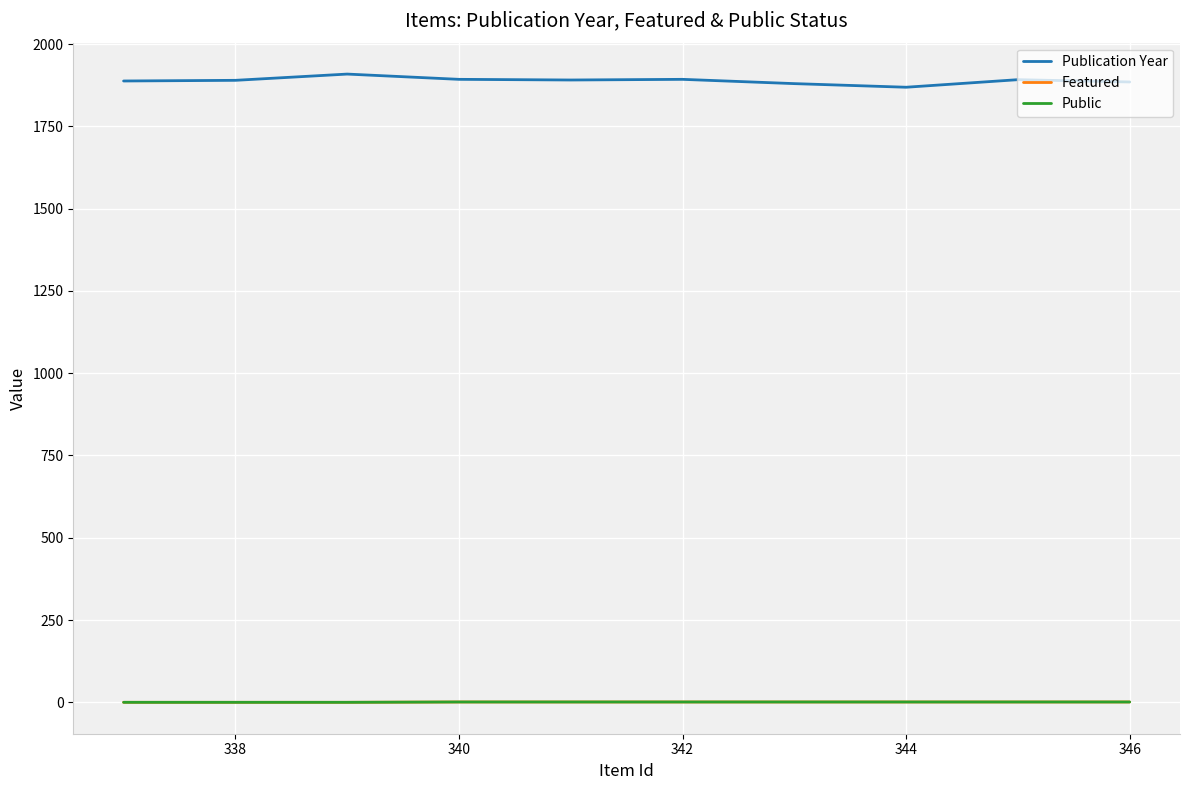

True or false: Featured and Publication Year intersect in this chart.

False